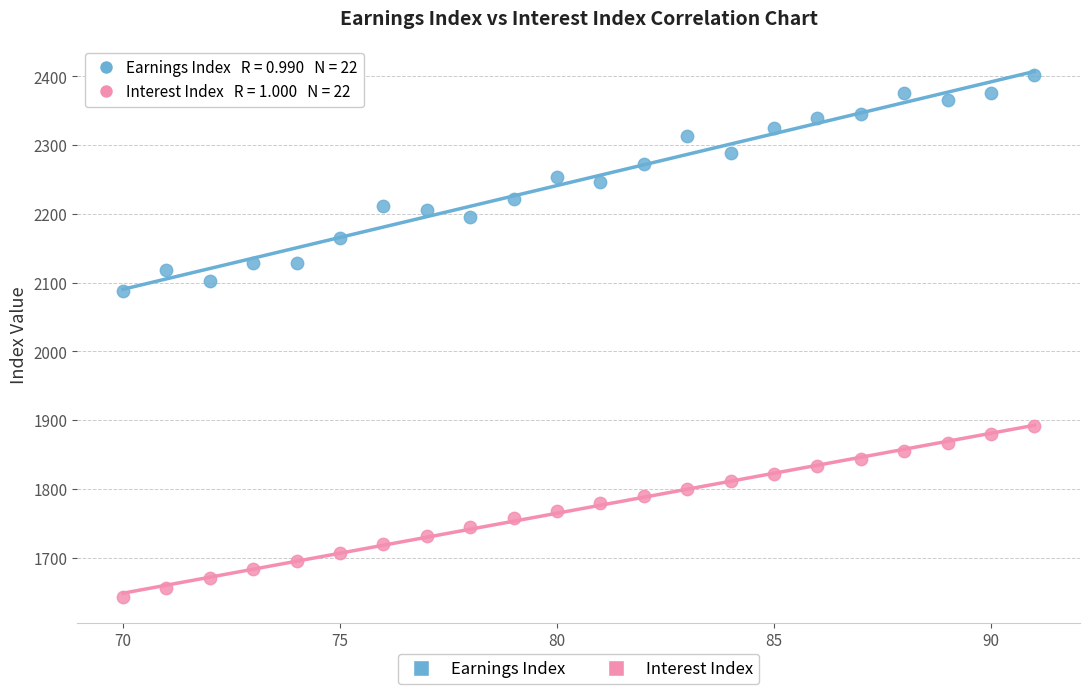

Across all series, what Y value is closest to 2022?

2088